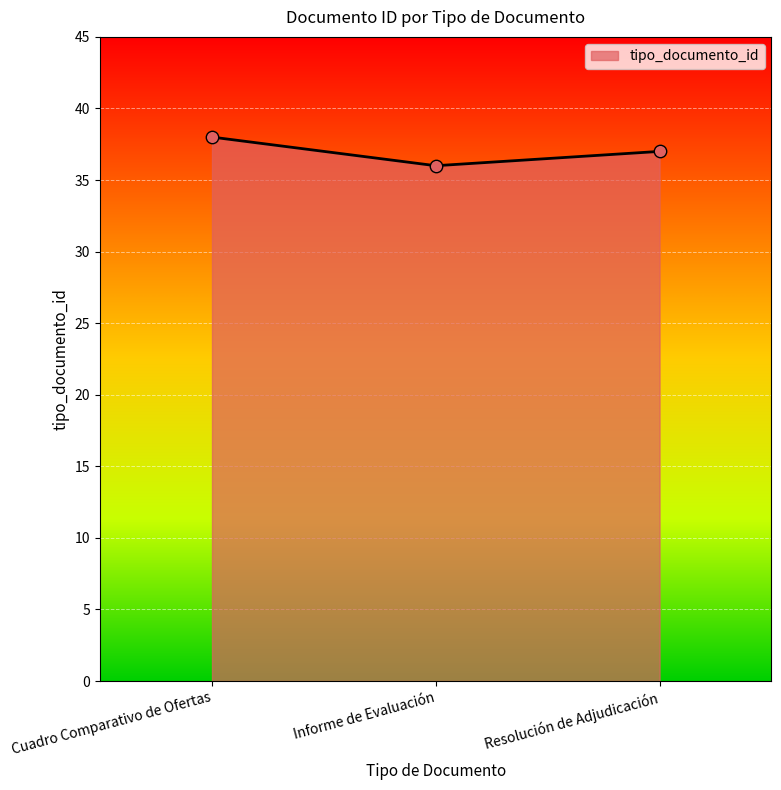

What is the ratio of the value at Resolución de Adjudicación to the value at Informe de Evaluación?

1.0